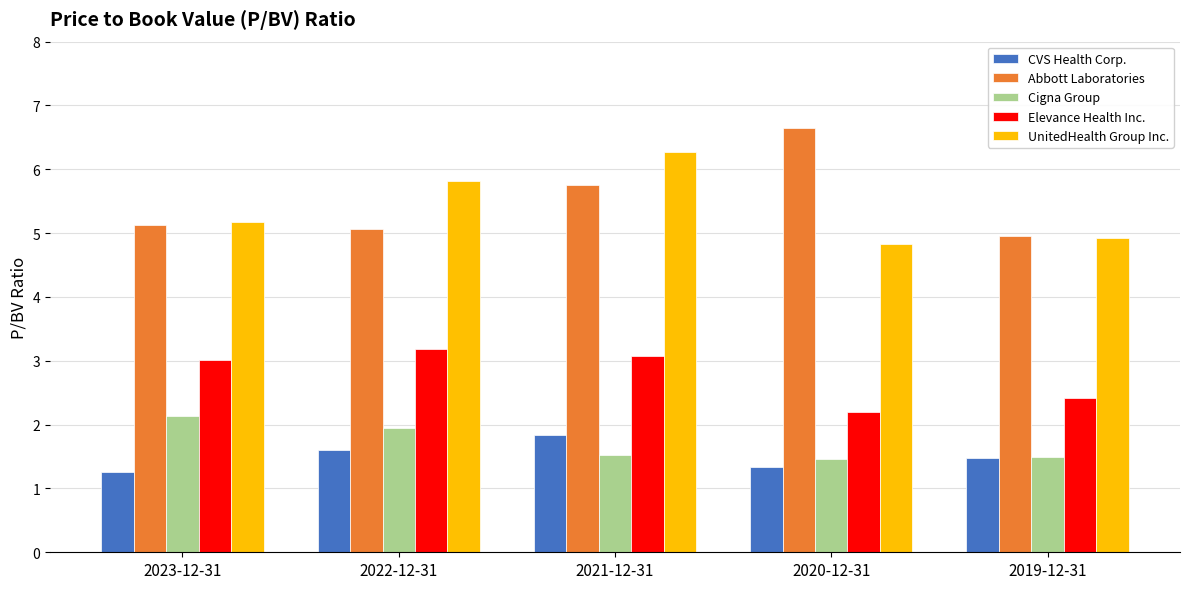

Between 2021-12-31 and 2020-12-31, which series saw the biggest shift?

UnitedHealth Group Inc.